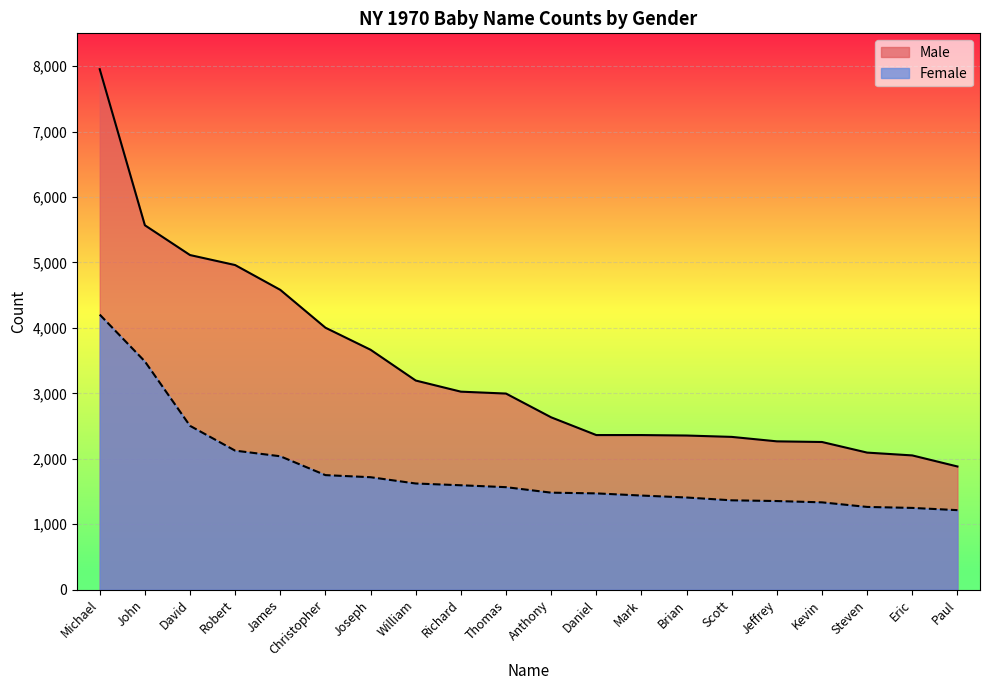

What is the value of the Female point at the 2nd from the left?

3488